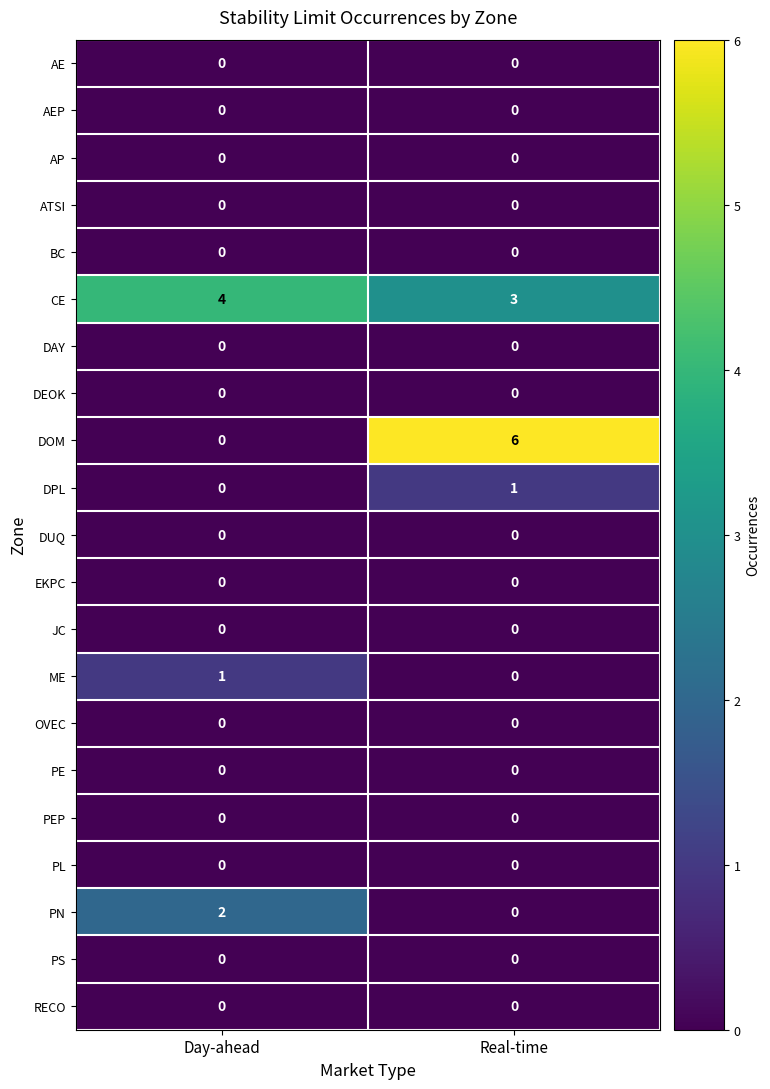

List the labels in order of CE value, largest first.

Day-ahead, Real-time